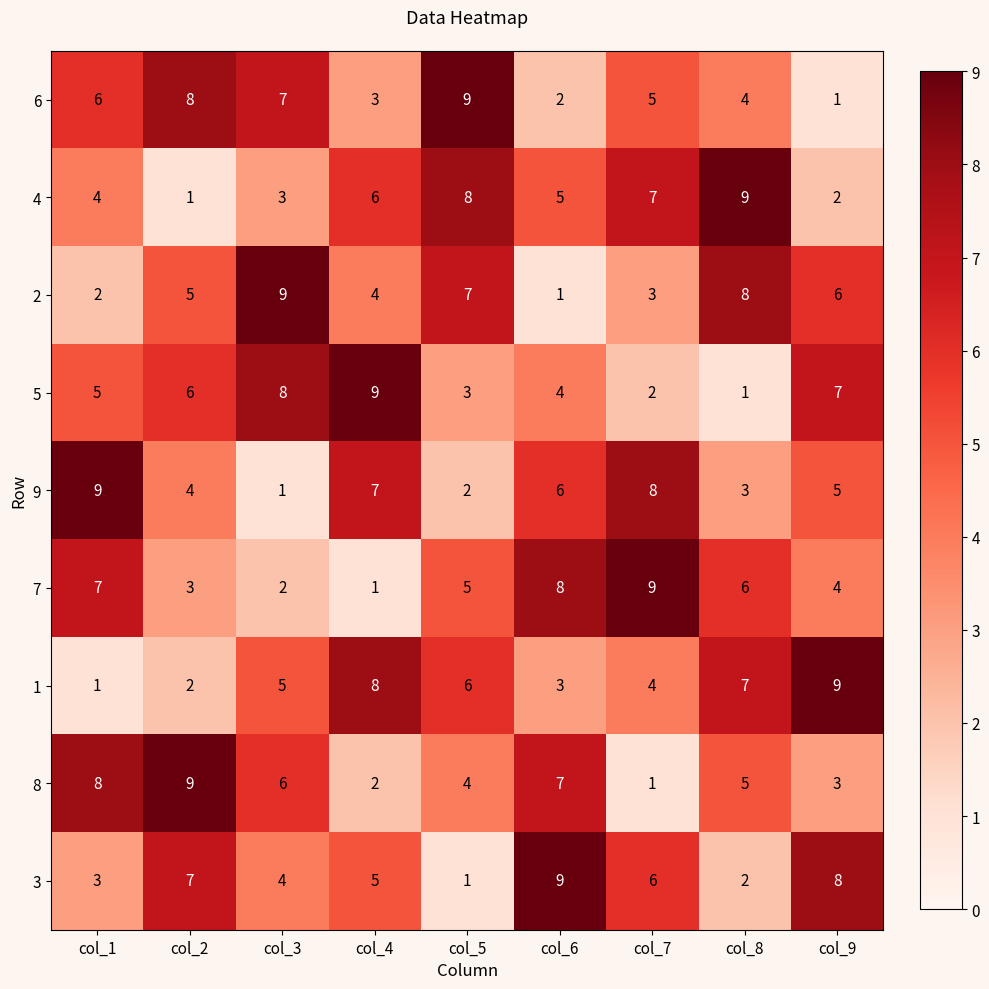

Rank the series at col_3 from highest to lowest value.

2, 5, 6, 8, 1, 3, 4, 7, 9